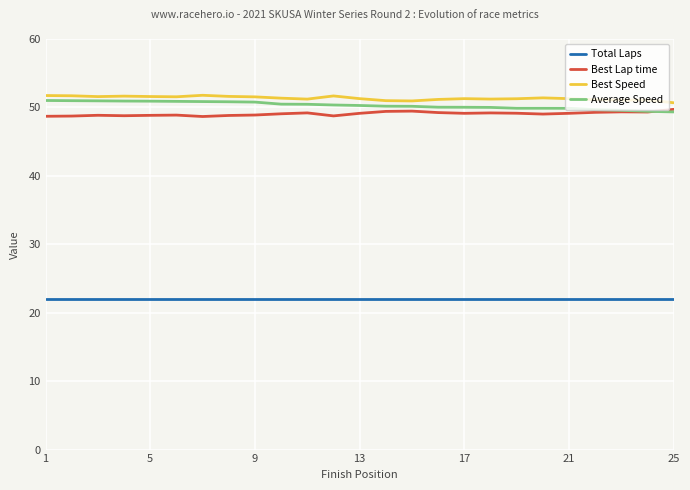

True or false: Total Laps and Best Lap time intersect in this chart.

False